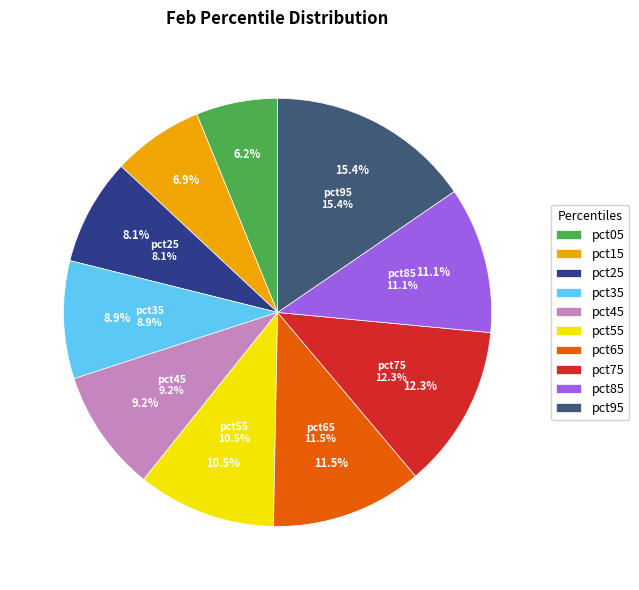

How much of the chart is everything except pct25?

91.9%